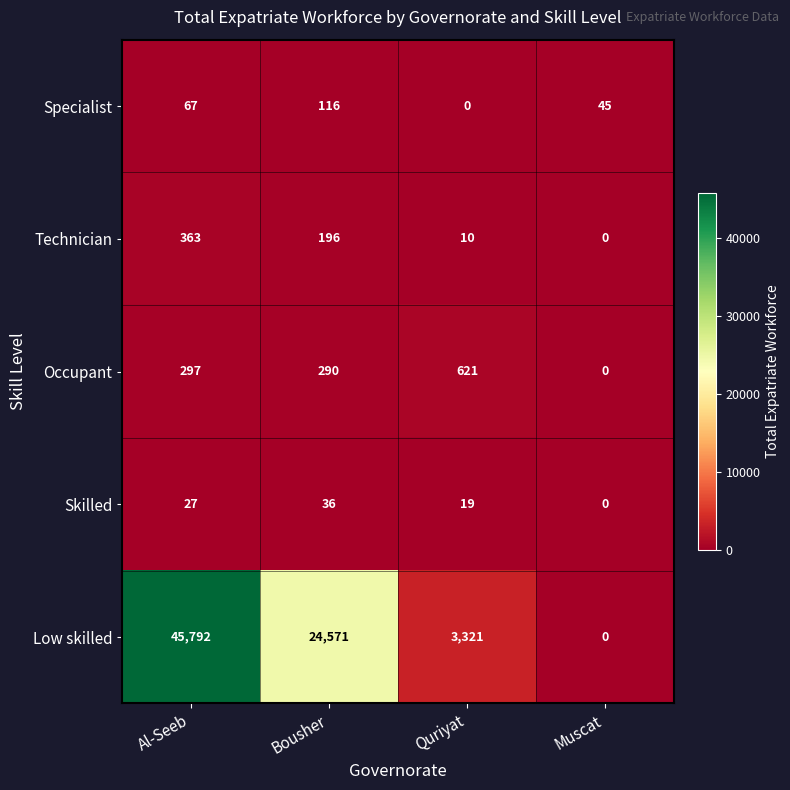

Where is Low skilled nearest to the value 22896?

Bousher